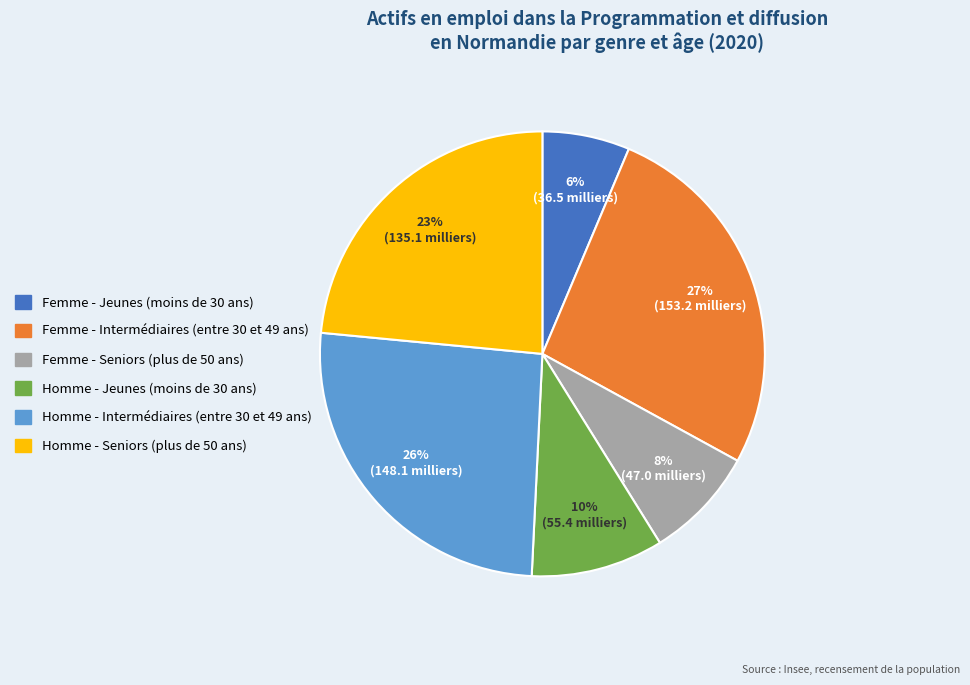

To the nearest percent, what portion does Homme - Seniors (plus de 50 ans) represent?

23%